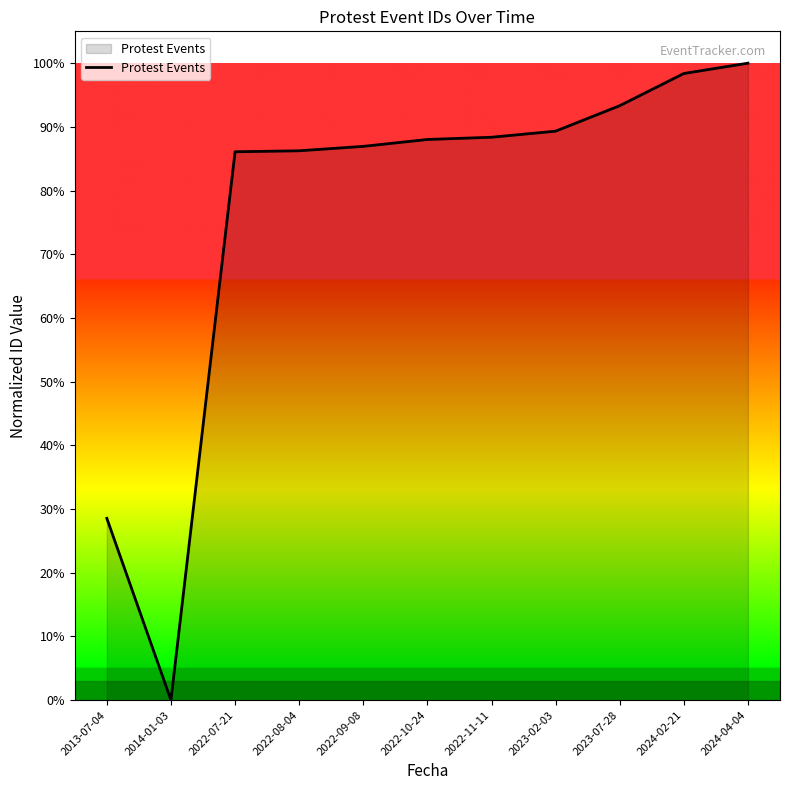

How many distinct data groups are displayed?

1